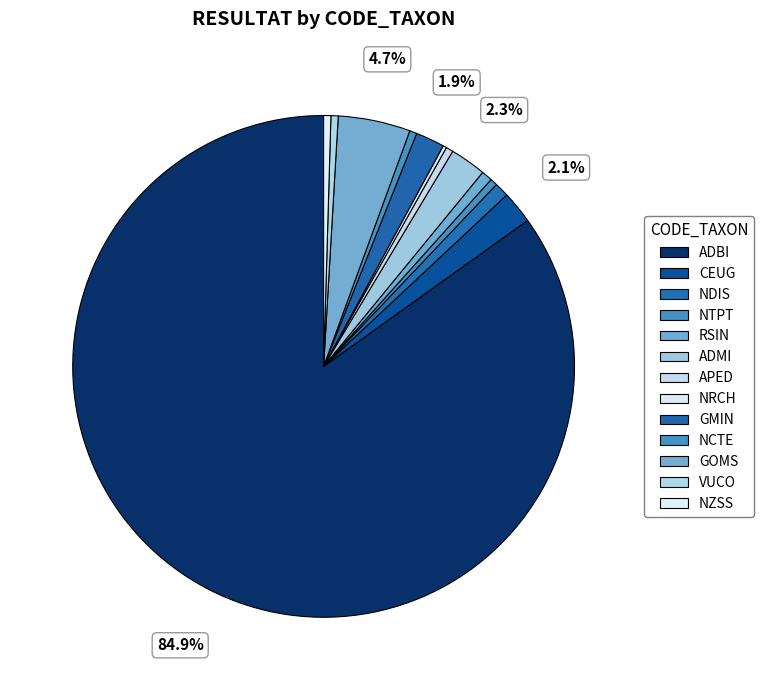

What is the change in value from NDIS to NCTE?

-2